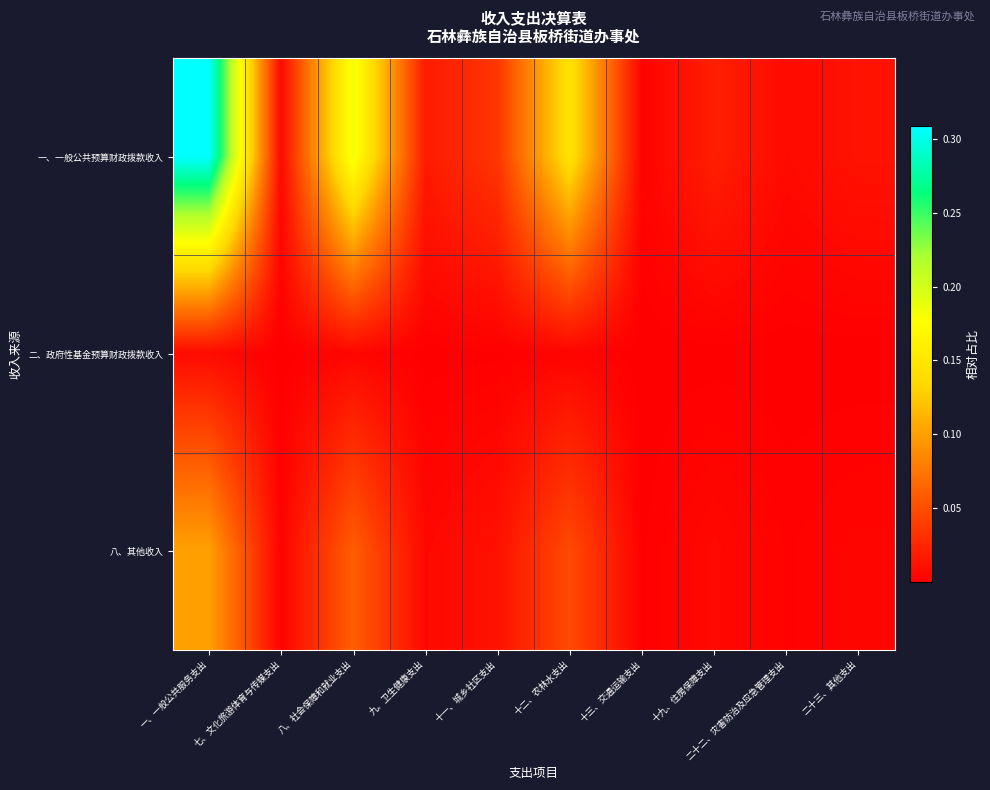

Which has a higher value, 八、社会保障和就业支出 or 十二、农林水支出?

八、社会保障和就业支出